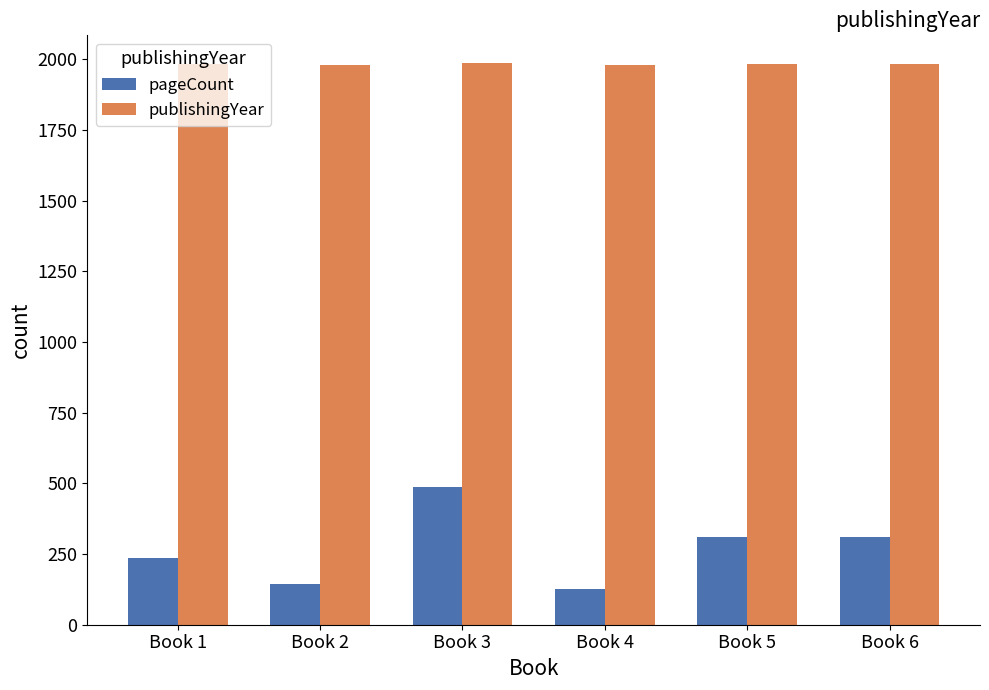

What is the lowest value of the pageCount series?

128